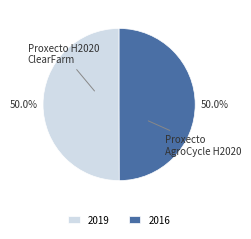

What is the ratio of the value at 2019 to the value at 2016?

1.0